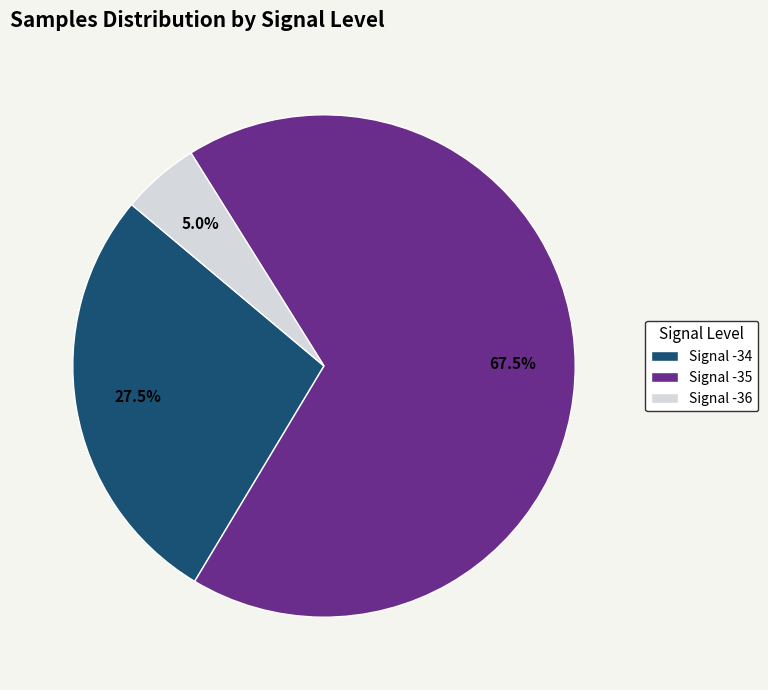

Between Signal -36 and Signal -34, which is larger?

Signal -34